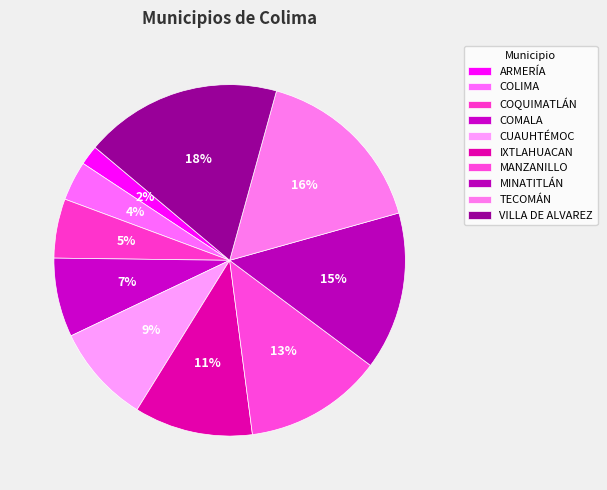

How many segments does this pie chart have?

10